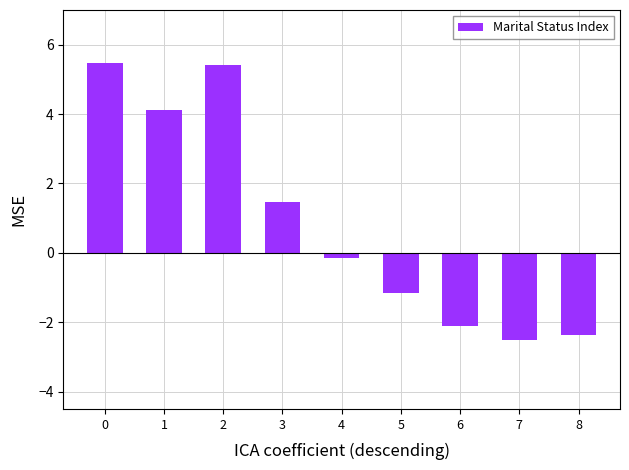

What is the value of the 9th bar from the left?

-2.4